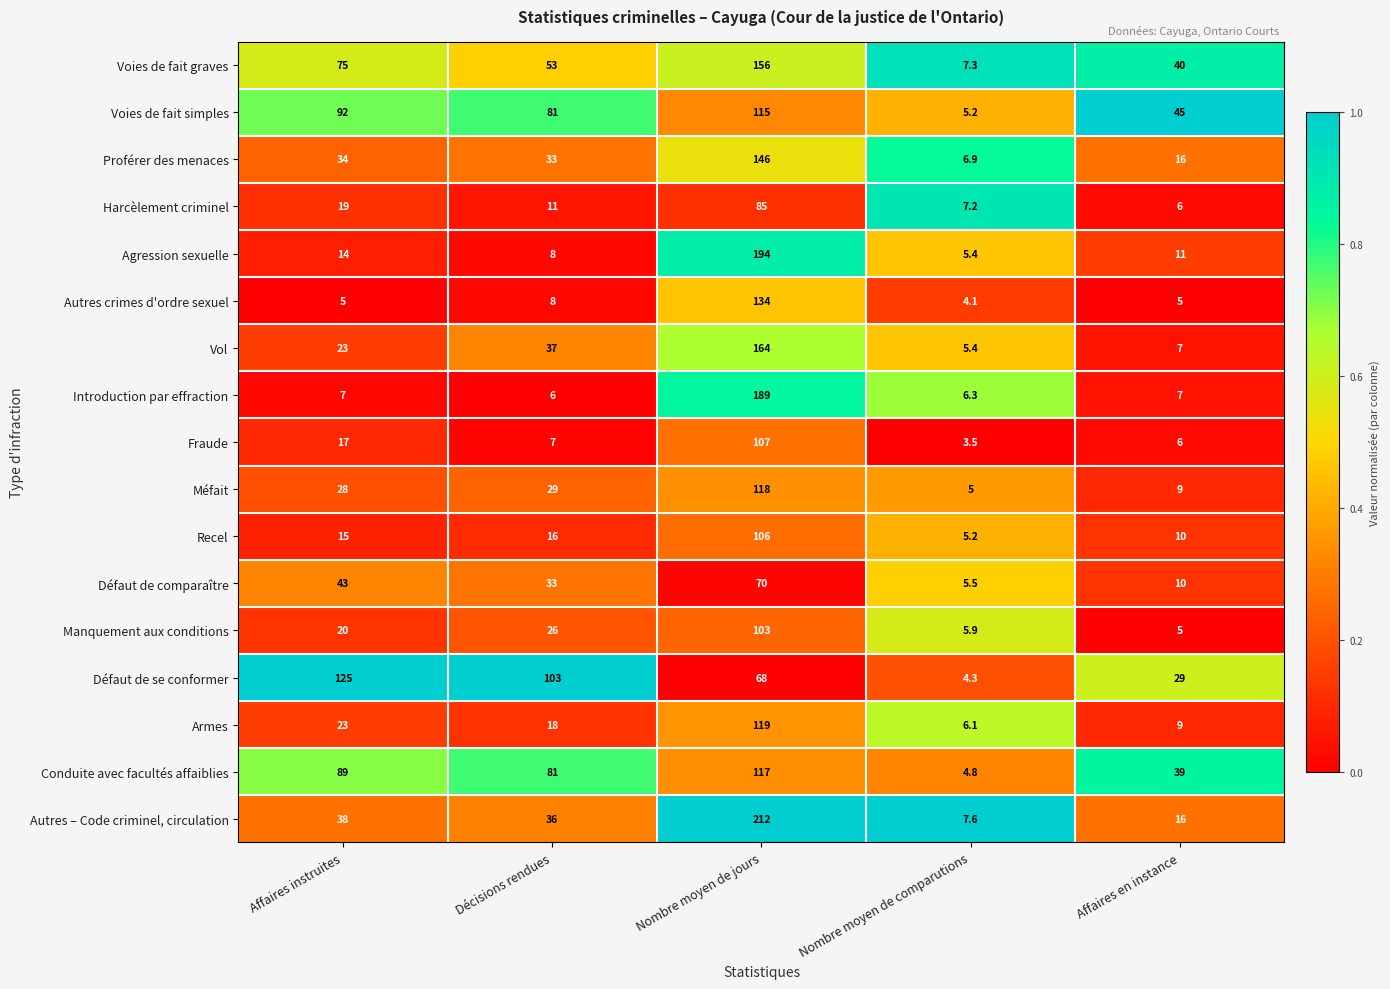

What is the spread (max minus min) of values at Affaires instruites?

120.0